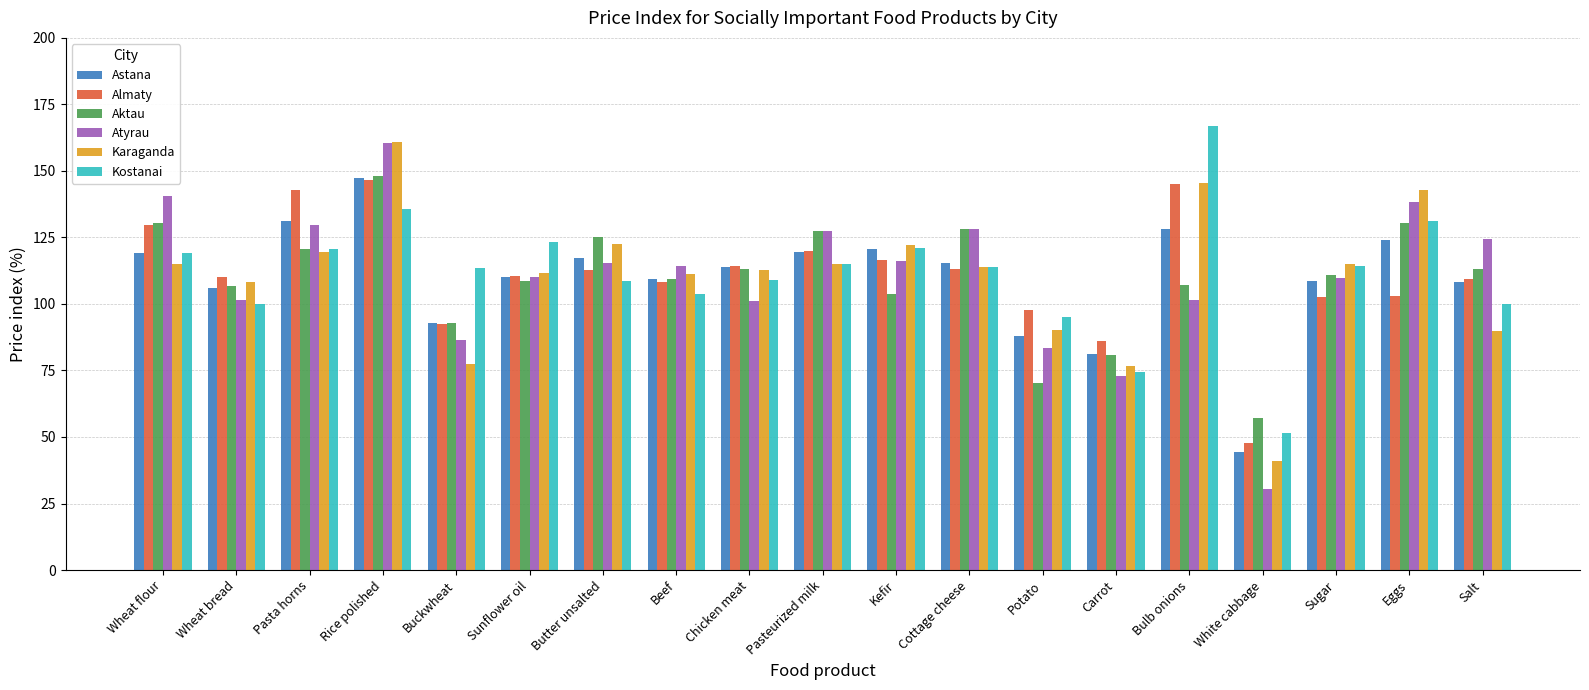

What is the value of the Almaty bar at the 1st from the left?

129.7